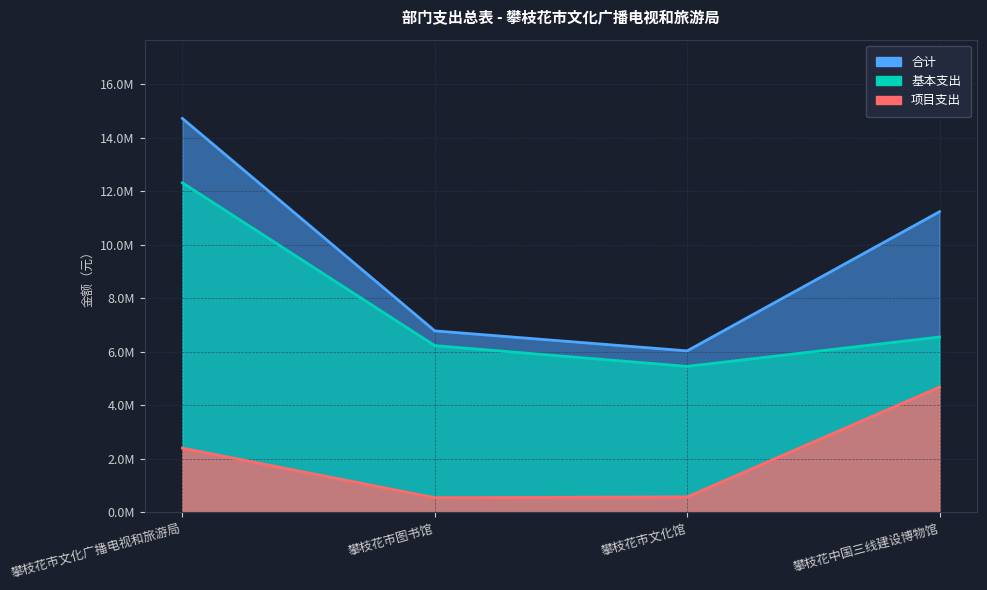

True or false: 合计 has a value of 6780474.4 at 攀枝花市图书馆.

True